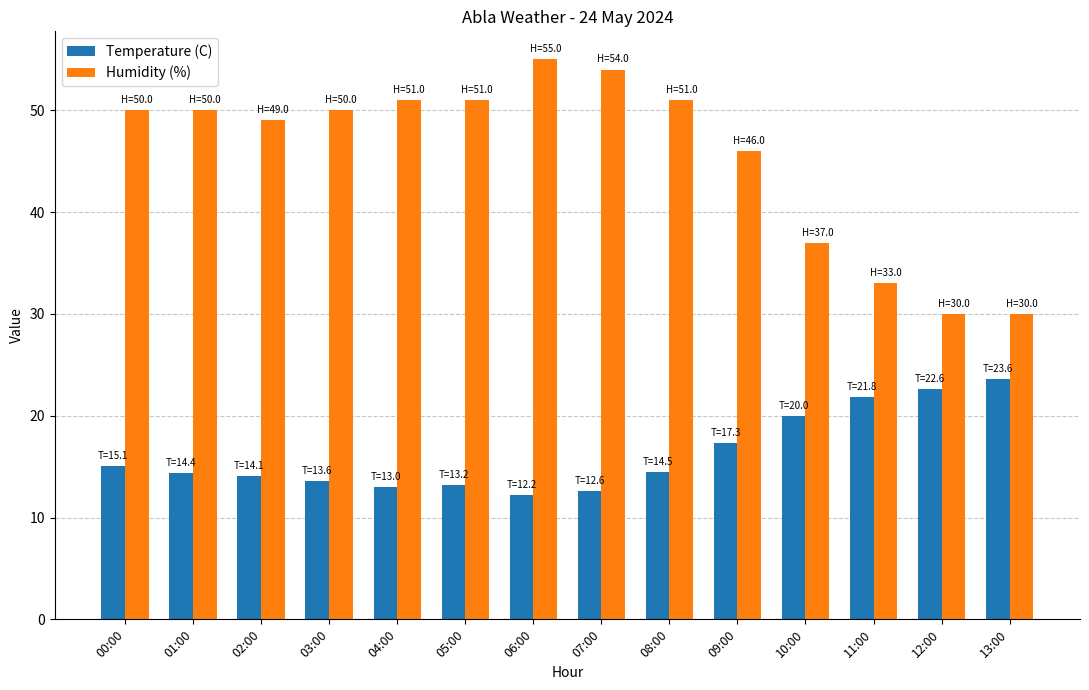

How many data points does each series have?

14